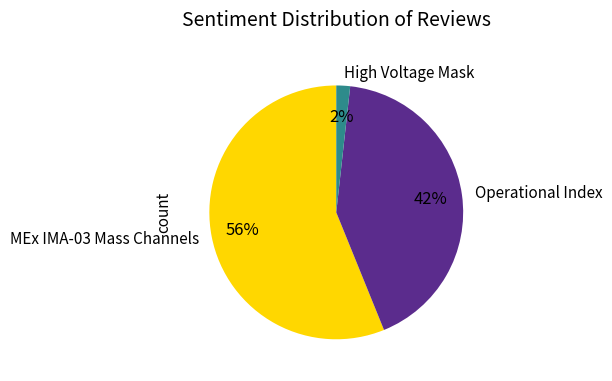

True or false: MEx IMA-03 Mass Channels accounts for 56% of the total.

True